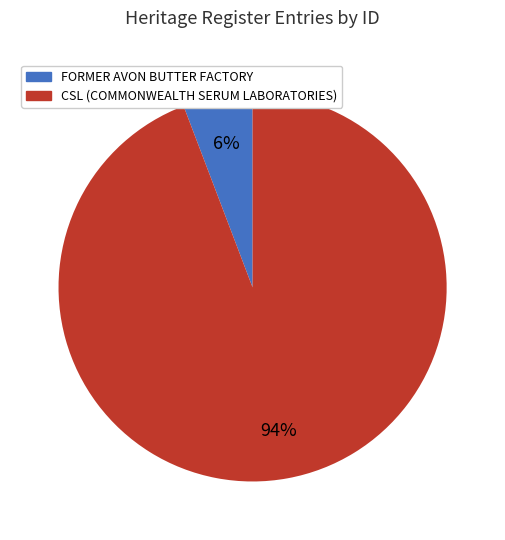

To the nearest percent, what is the combined percentage of CSL (COMMONWEALTH SERUM LABORATORIES) and FORMER AVON BUTTER FACTORY?

100%